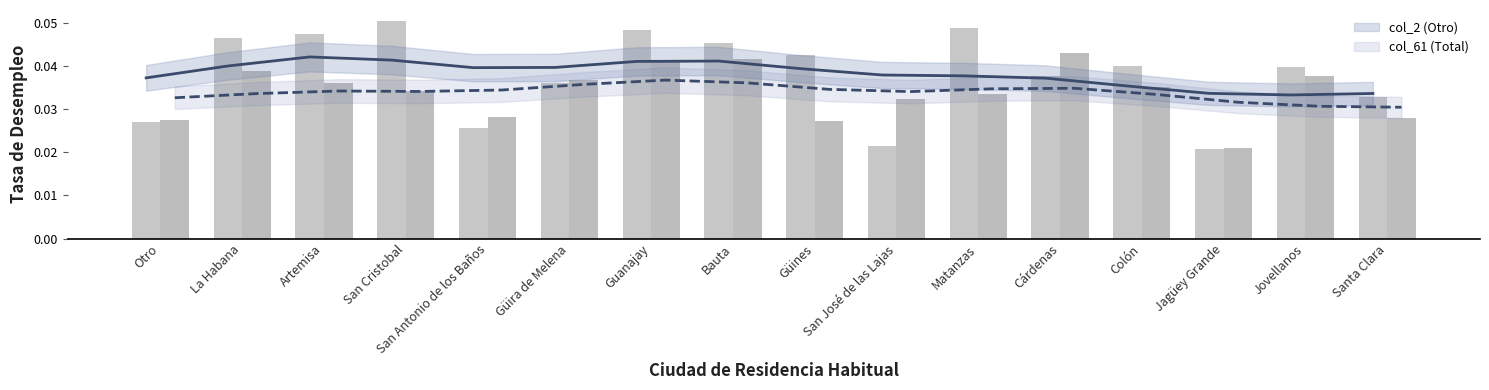

What position from the right is Cárdenas?

5